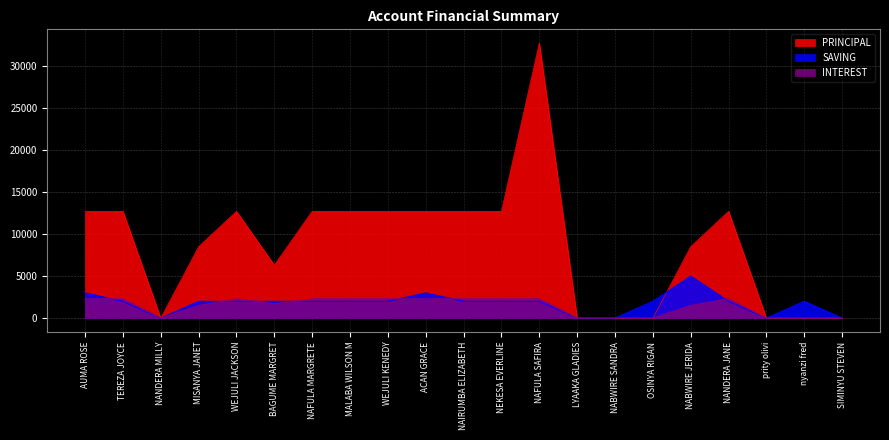

Where is the first local minimum for INTEREST?

NANDERA MILLY